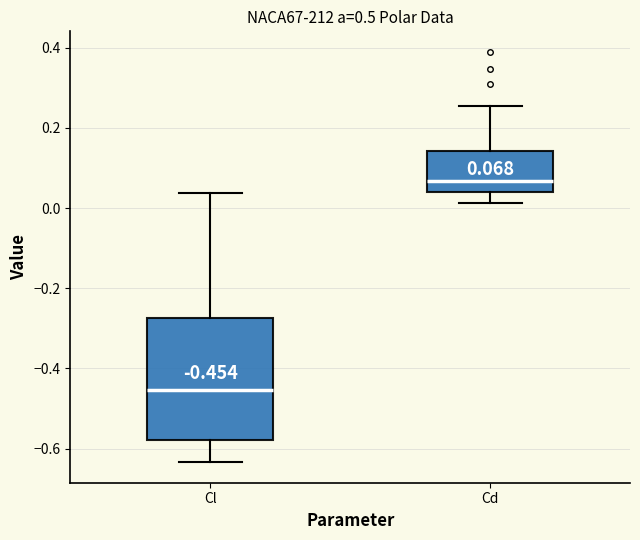

Which box's median line is the highest?

Cd